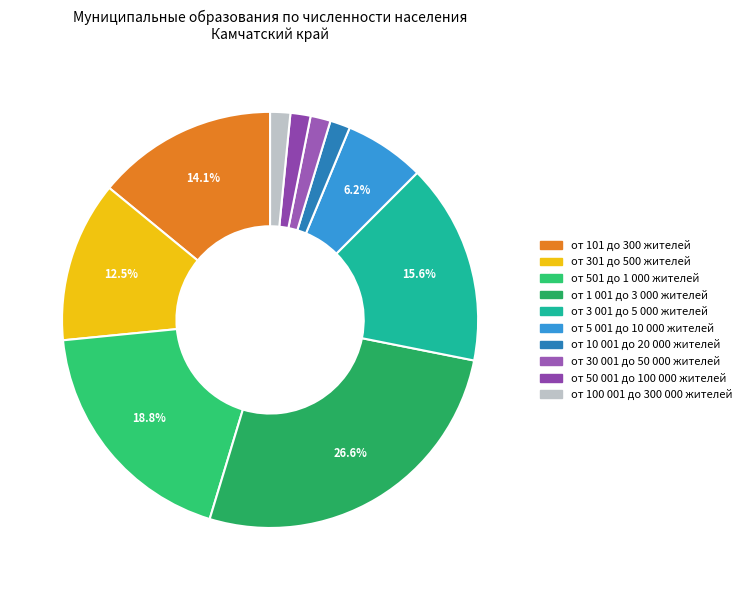

To the nearest percent, what is the difference between the largest and smallest slice percentages?

25%